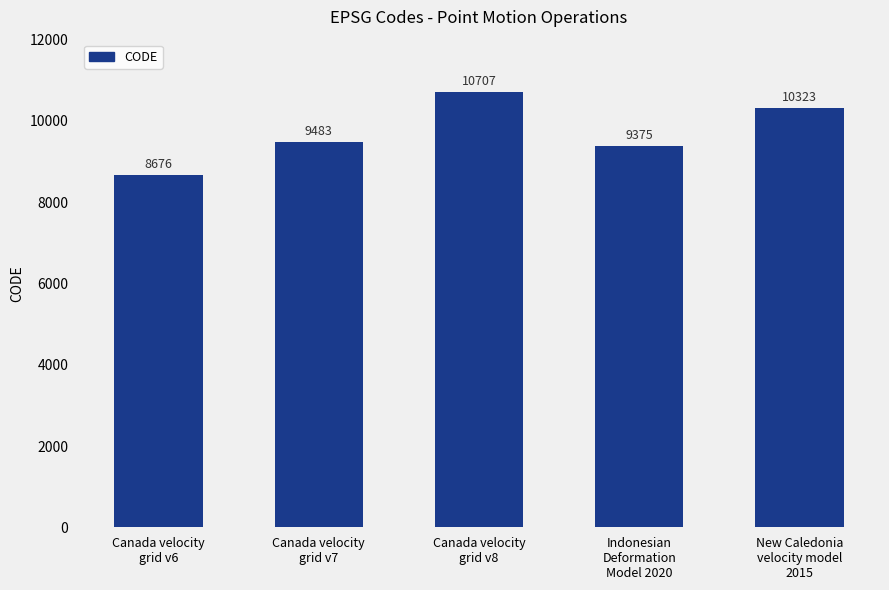

Rank the categories by value from lowest to highest.

Canada velocity
grid v6, Indonesian
Deformation
Model 2020, Canada velocity
grid v7, New Caledonia
velocity model
2015, Canada velocity
grid v8